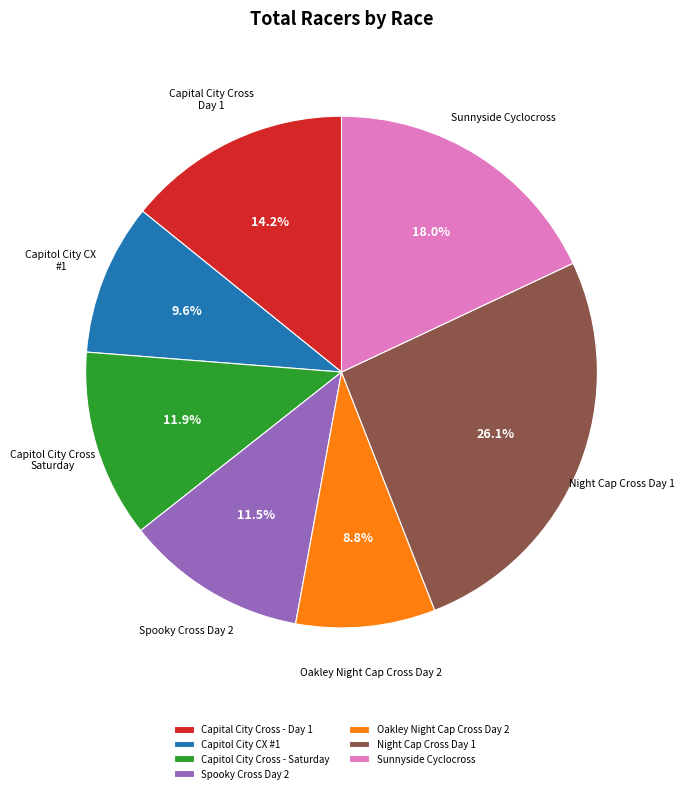

Between Oakley Night Cap Cross Day 2 and Night Cap Cross Day 1, which is larger?

Night Cap Cross Day 1